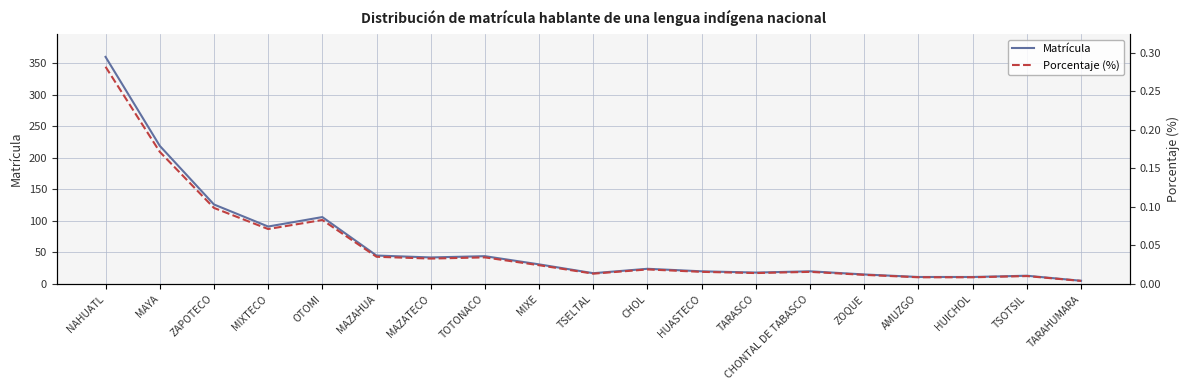

True or false: Porcentaje (%) and Matrícula cross at least once.

False